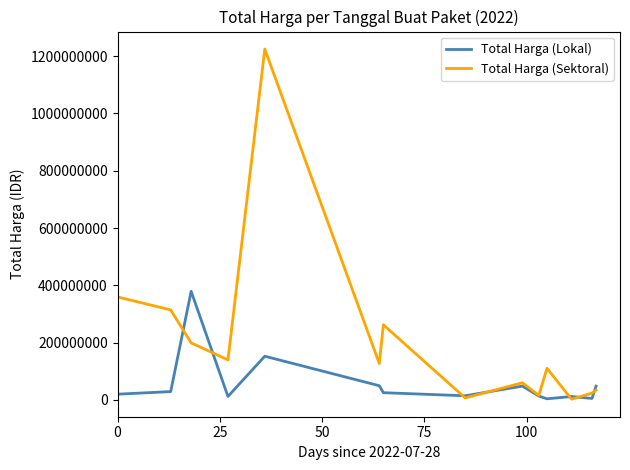

Which series has the largest total across all categories?

Total Harga (Sektoral)